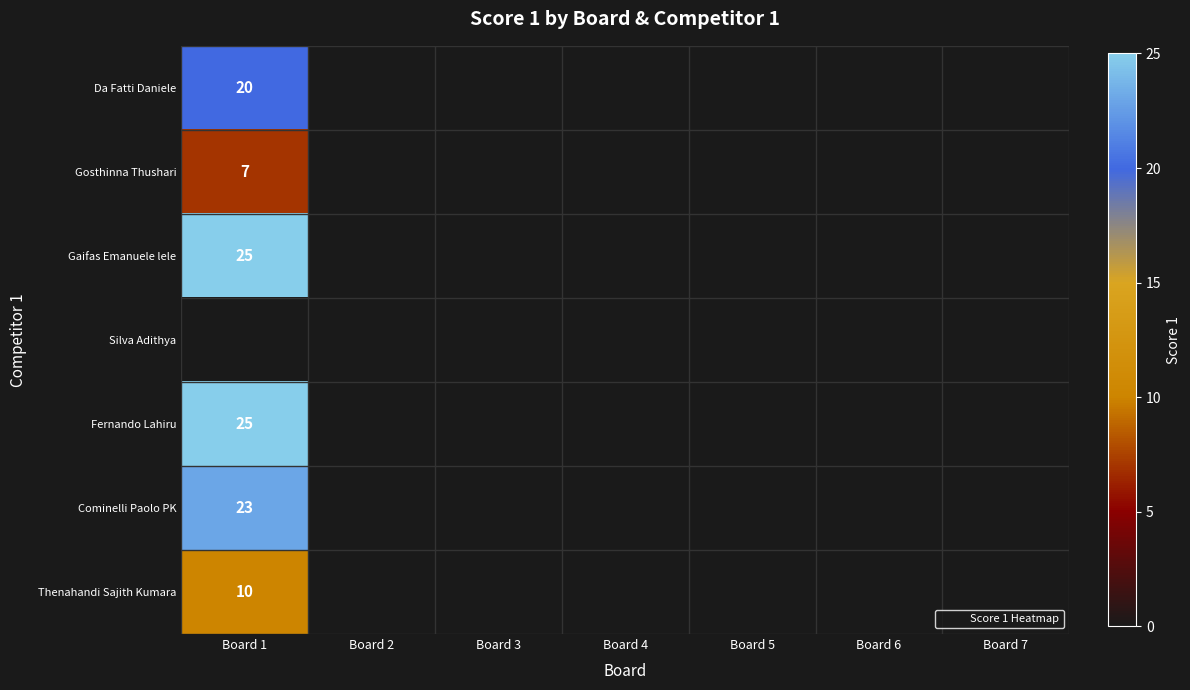

What is the greatest value displayed?

25